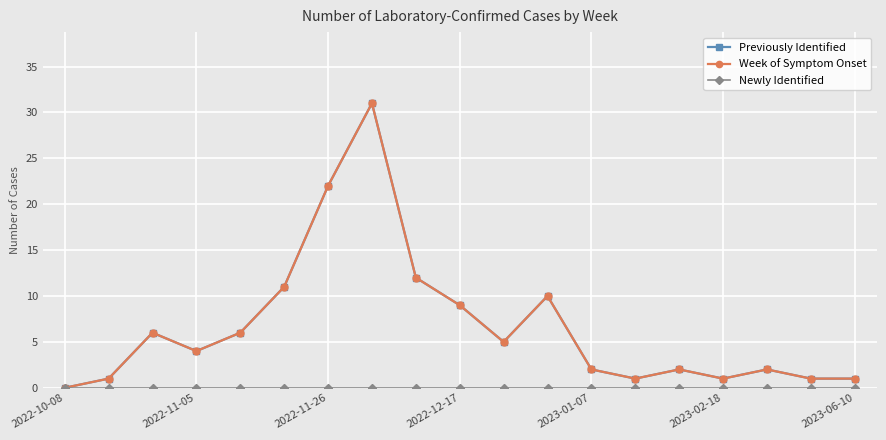

How many interior local valleys does the Previously Identified series have?

4